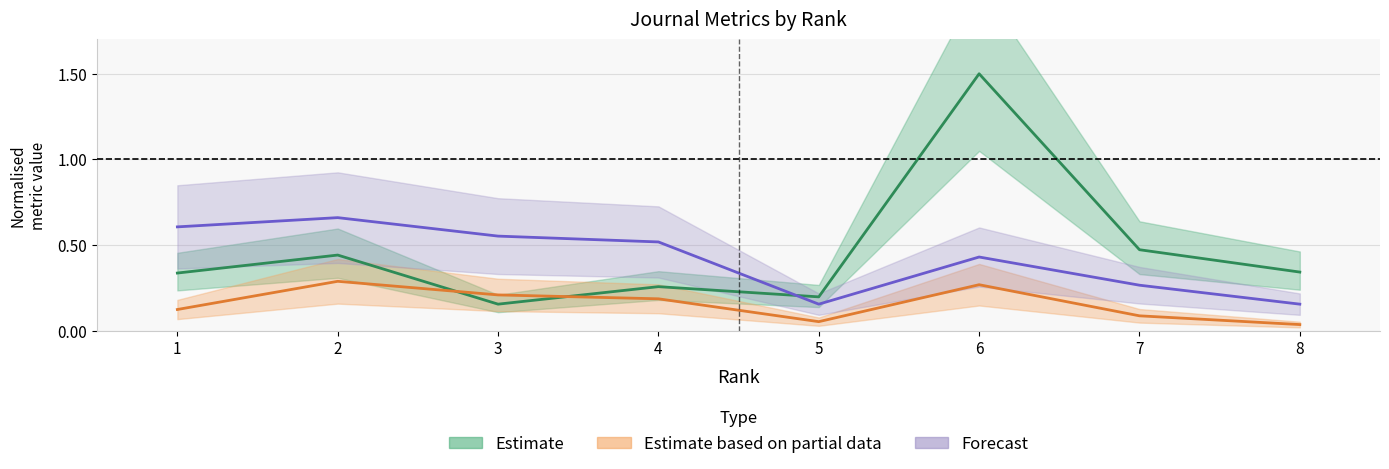

Reading left to right, transcribe all the data shown in this chart.

H index (Estimate): 1=0.3	2=0.4	3=0.2	4=0.3	5=0.2	6=1.5	7=0.5	8=0.3
Total Docs. 2020 (Partial): 1=0.1	2=0.3	3=0.2	4=0.2	5=0.1	6=0.3	7=0.1	8=0.0
Total Docs. 3yrs (Forecast): 1=0.6	2=0.7	3=0.6	4=0.5	5=0.2	6=0.4	7=0.3	8=0.2